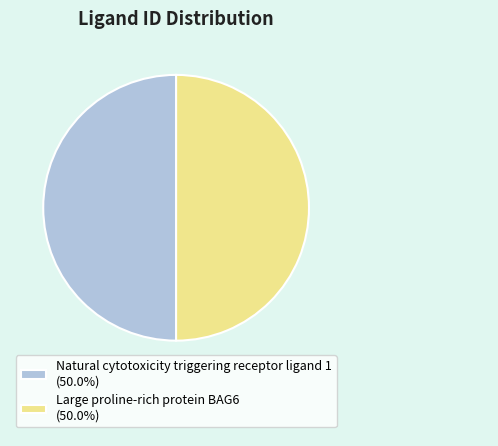

What is the ratio of the value at Natural cytotoxicity triggering receptor ligand 1 (50.0%) to the value at Large proline-rich protein BAG6 (50.0%)?

1.0